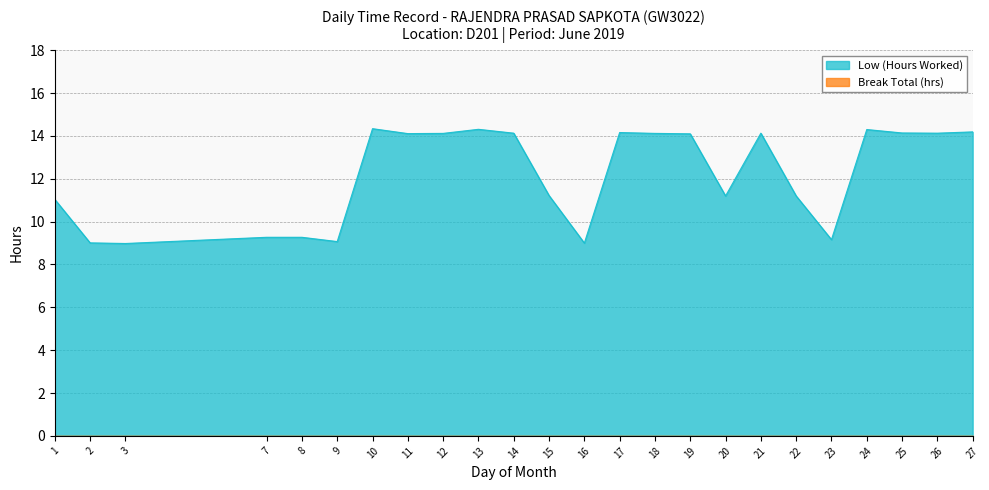

Reading left to right, list all the values displayed in this chart.

11.0	9.0	9.0	9.3	9.3	9.1	14.3	14.1	14.1	14.3	14.1	11.2	9.0	14.2	14.1	14.1	11.2	14.1	11.2	9.2	14.3	14.1	14.1	14.2